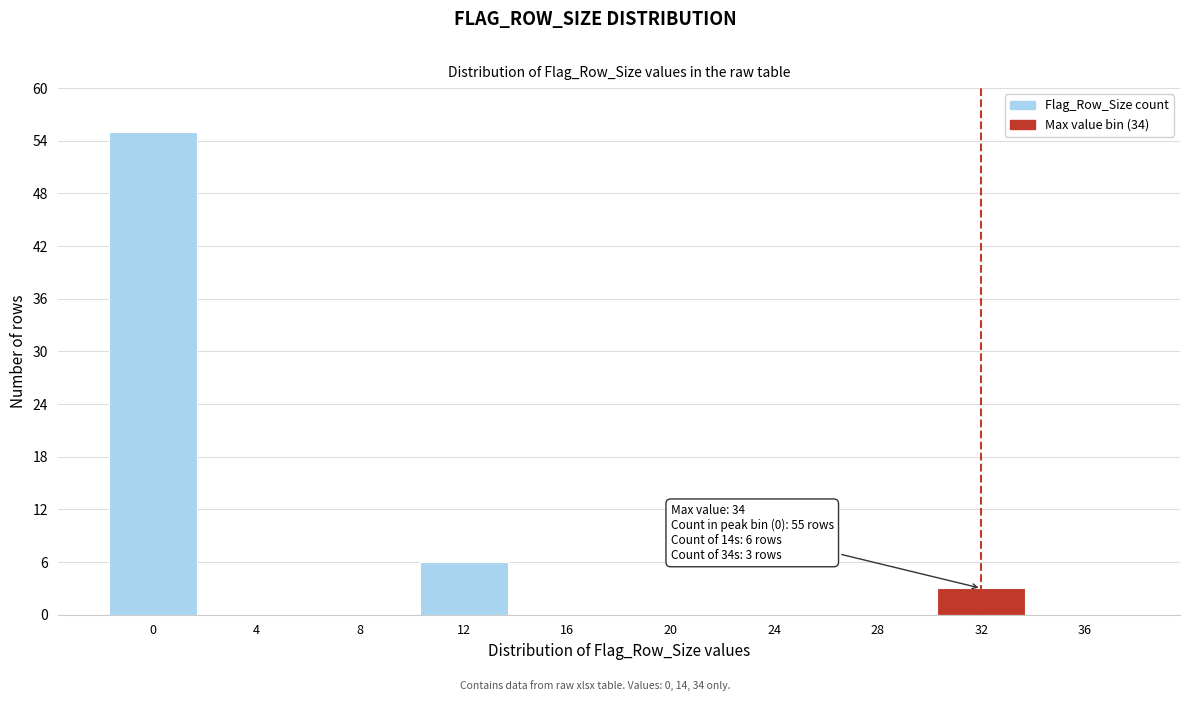

Reading left to right, what are all the values shown in this chart?

0=55	4=0	8=0	12=6	16=0	20=0	24=0	28=0	32=3	36=0